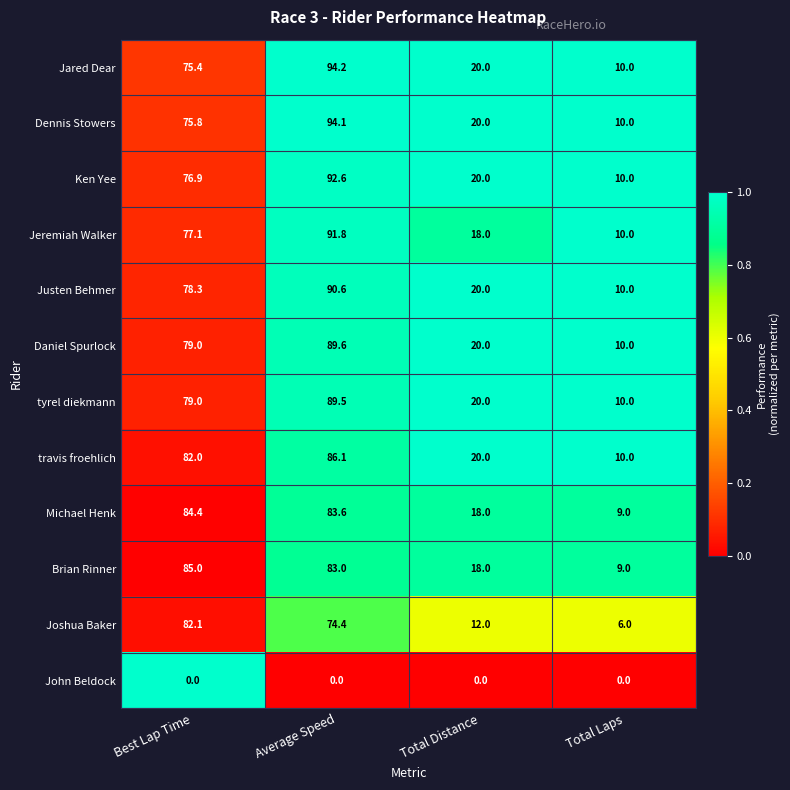

The John Beldock series shows 0.0 at Total Distance. True or false?

True